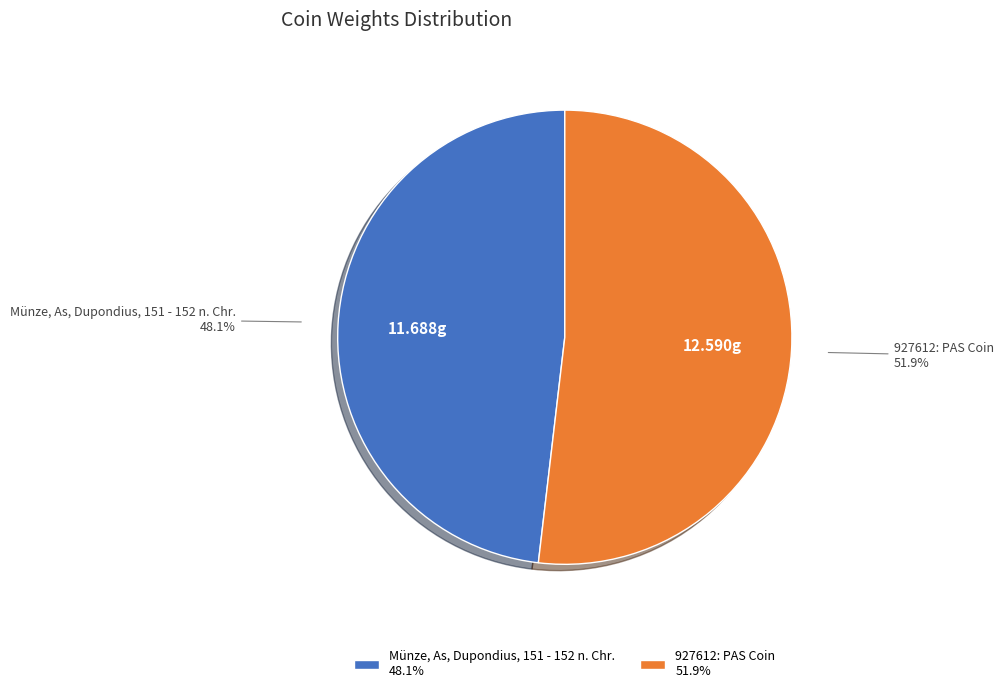

How many slices are in this pie chart?

2